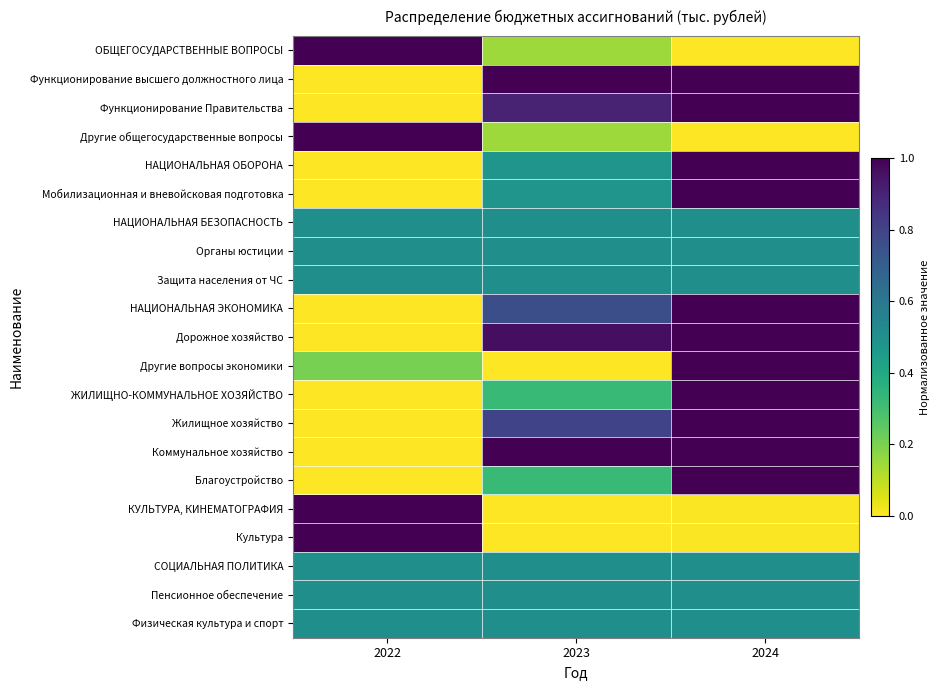

At which category is the sum across all series the highest?

2024